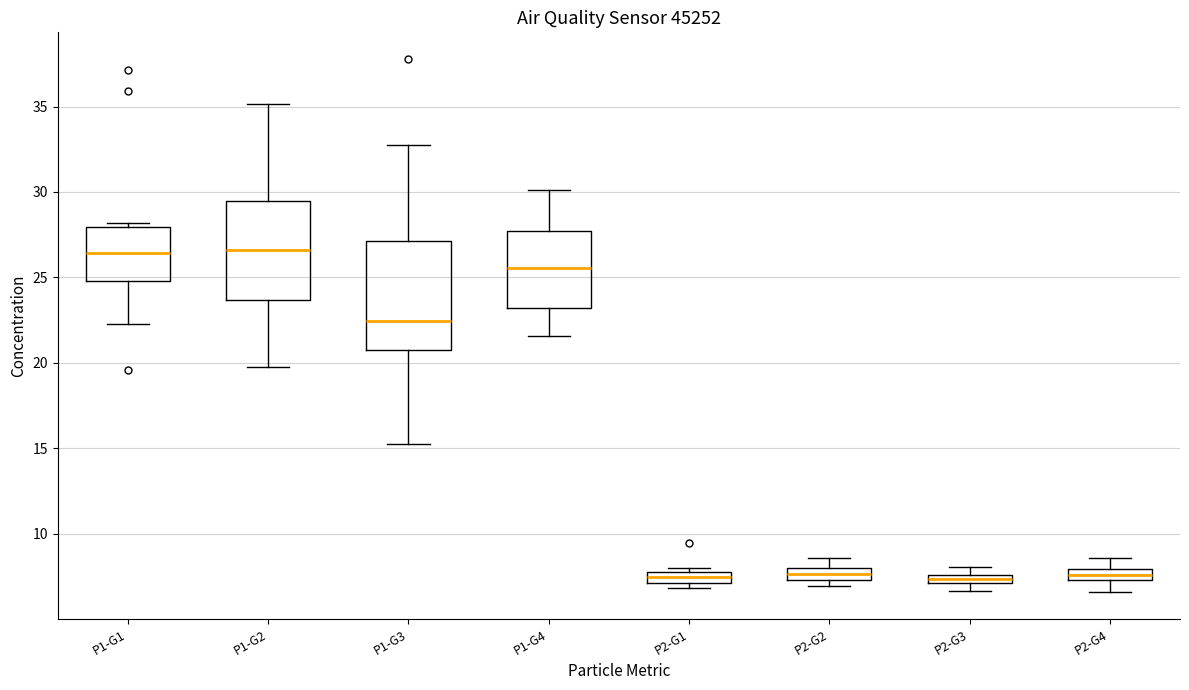

Where is the upper edge of the box for P2-G3 on the y-axis? The values are not printed on the chart, so give them approximately, as read against the axis.

7.5